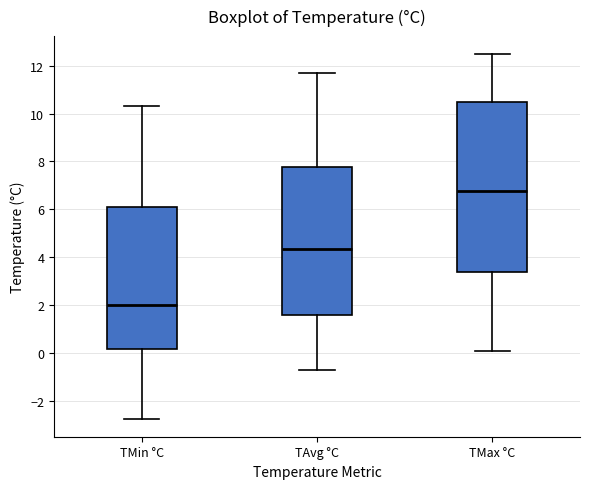

Reading left to right, read every box against the y-axis: the position of its median line, the range the box covers, and the ends of its whiskers. The values are not printed on the chart, so give them approximately, as read against the axis.

TMin °C: median 2.0, box 0.2 to 6.0, whiskers -2.8 to 10.4
TAvg °C: median 4.4, box 1.6 to 7.8, whiskers -0.6 to 11.6
TMax °C: median 6.8, box 3.4 to 10.4, whiskers 0.2 to 12.4